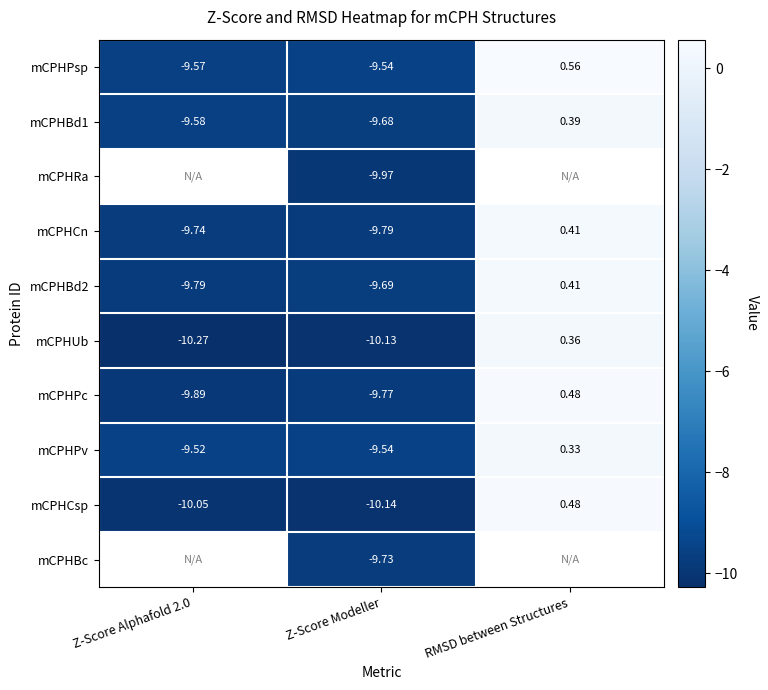

At which label does mCPHCsp reach its peak?

RMSD between Structures